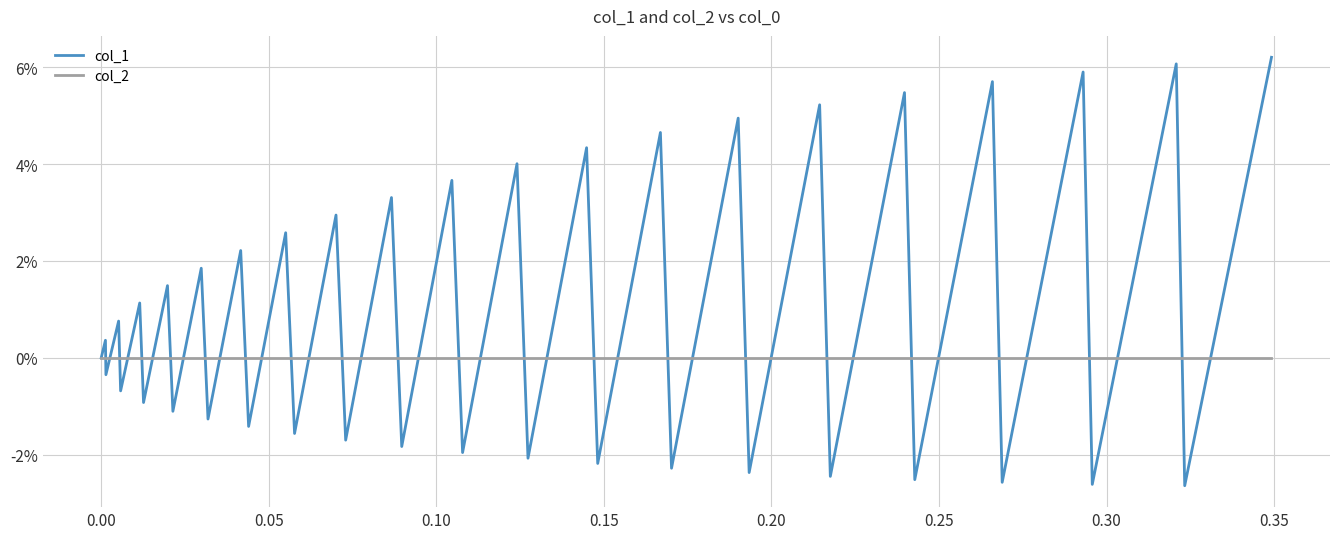

Is this an area chart (filled region under the line)?

No